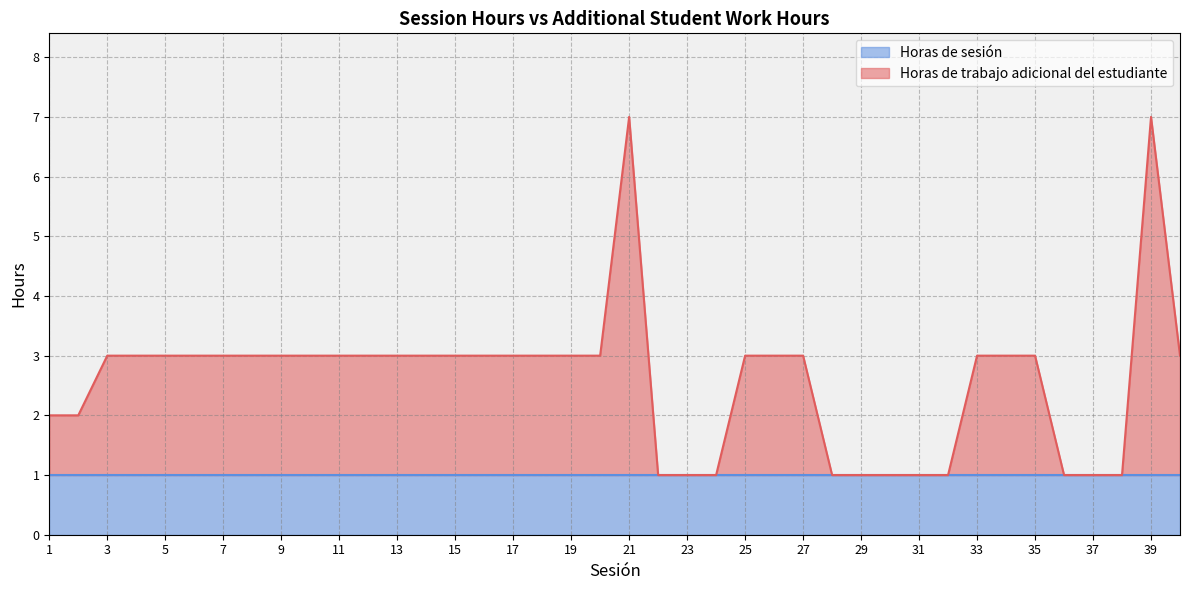

Reading right to left, what are all the values shown in this chart?

40=3	39=7	38=1	37=1	36=1	35=3	34=3	33=3	32=1	31=1	30=1	29=1	28=1	27=3	26=3	25=3	24=1	23=1	22=1	21=7	20=3	19=3	18=3	17=3	16=3	15=3	14=3	13=3	12=3	11=3	10=3	9=3	8=3	7=3	6=3	5=3	4=3	3=3	2=2	1=2